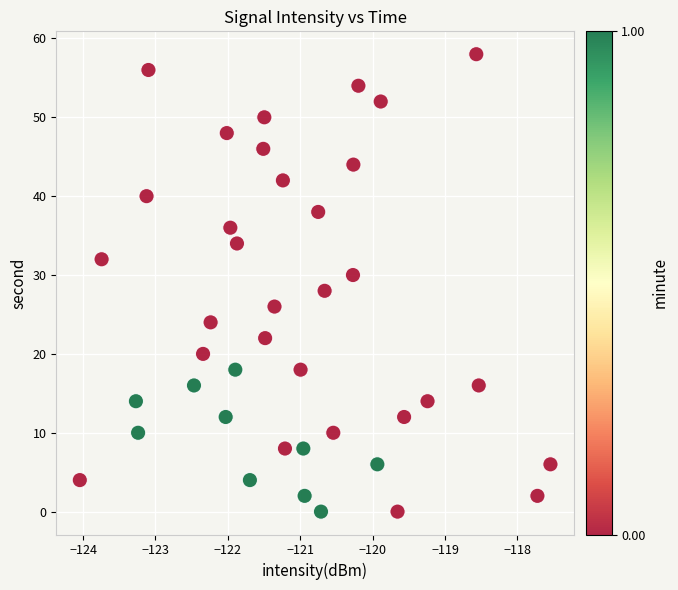

What is the range of Y values (max minus min)?

58